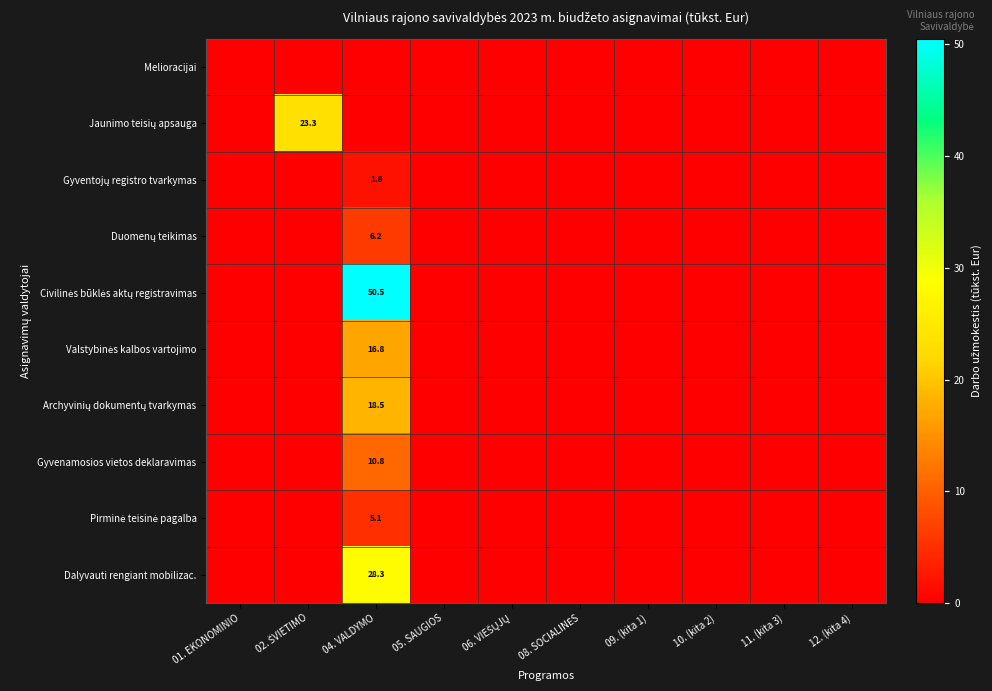

How many data points in Gyventojų registro tvarkymas are above 0?

1